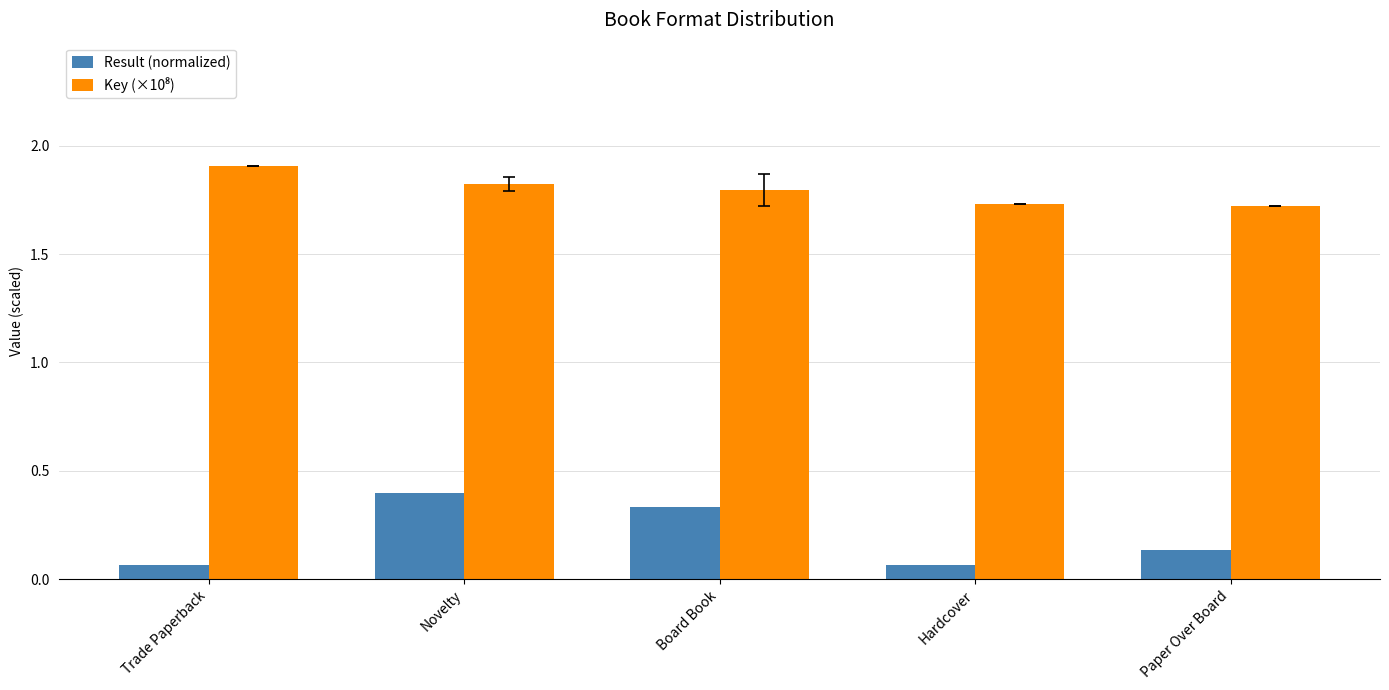

How many Result (normalized) values are between 0 and 1?

5